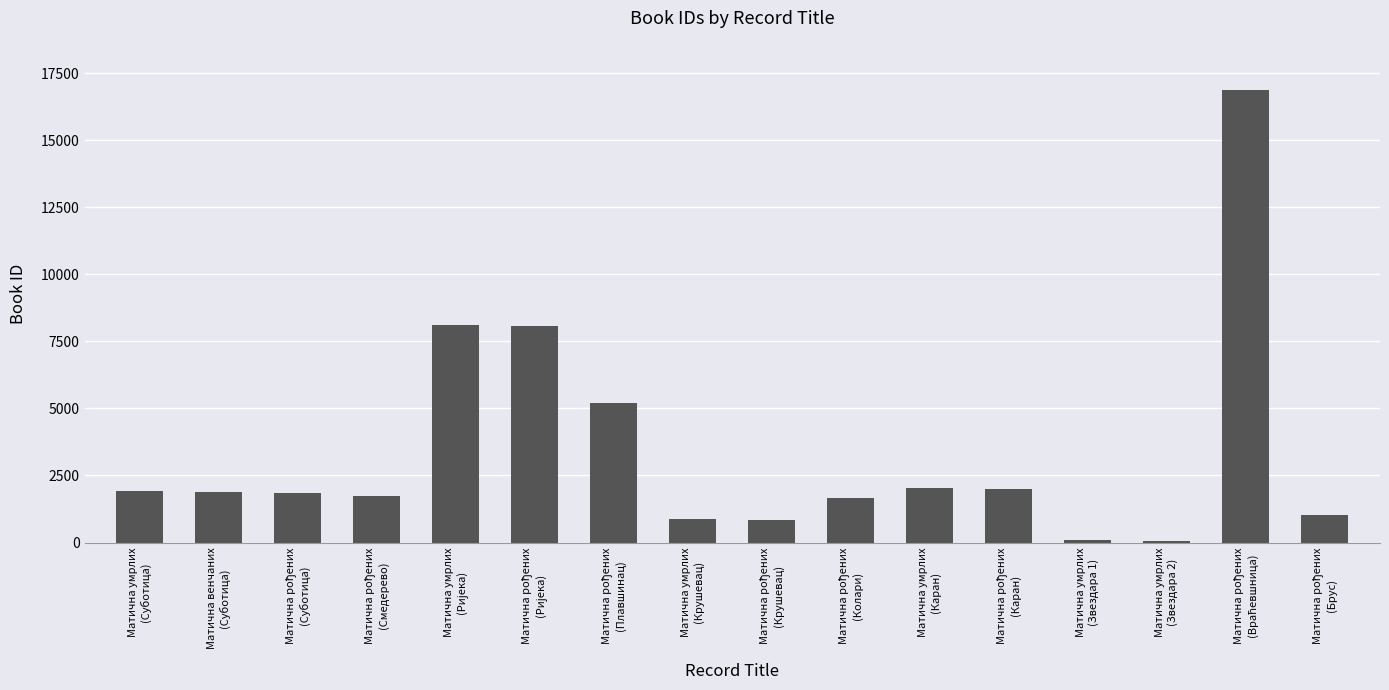

What is the difference between the maximum and minimum values?

16802